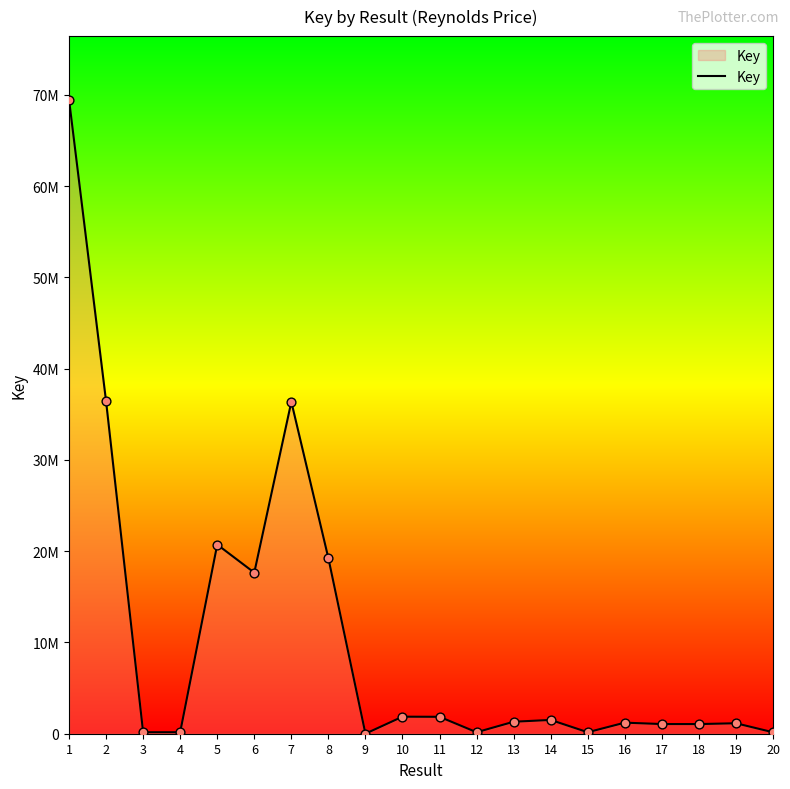

What is the change in value from 5 to 7?

+15646572